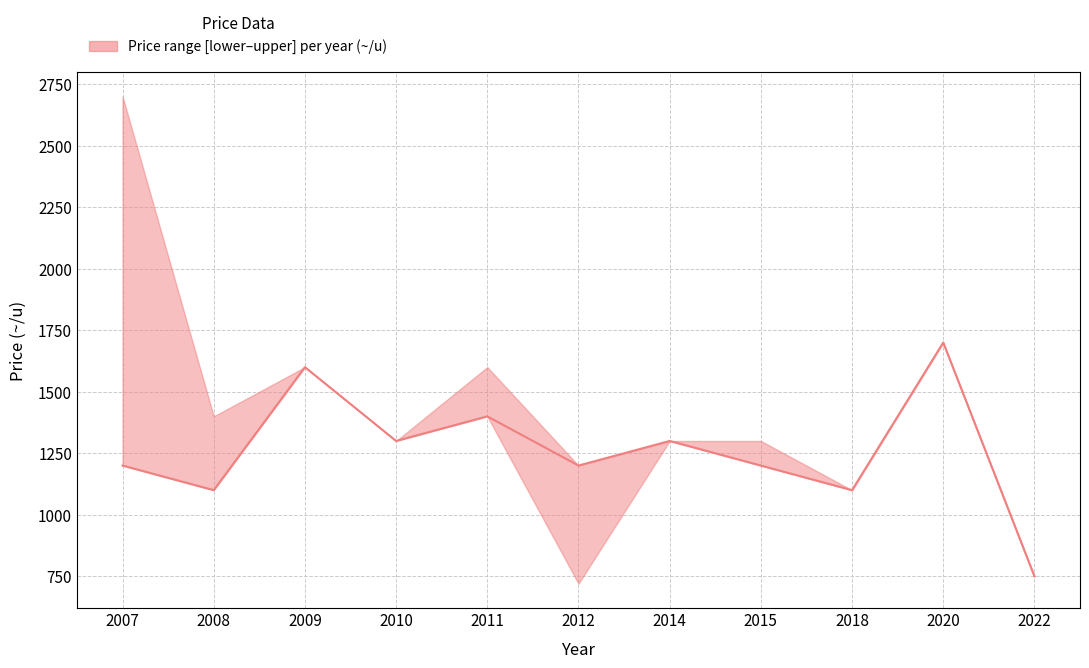

Read the value at 2022, to the nearest 100.

800